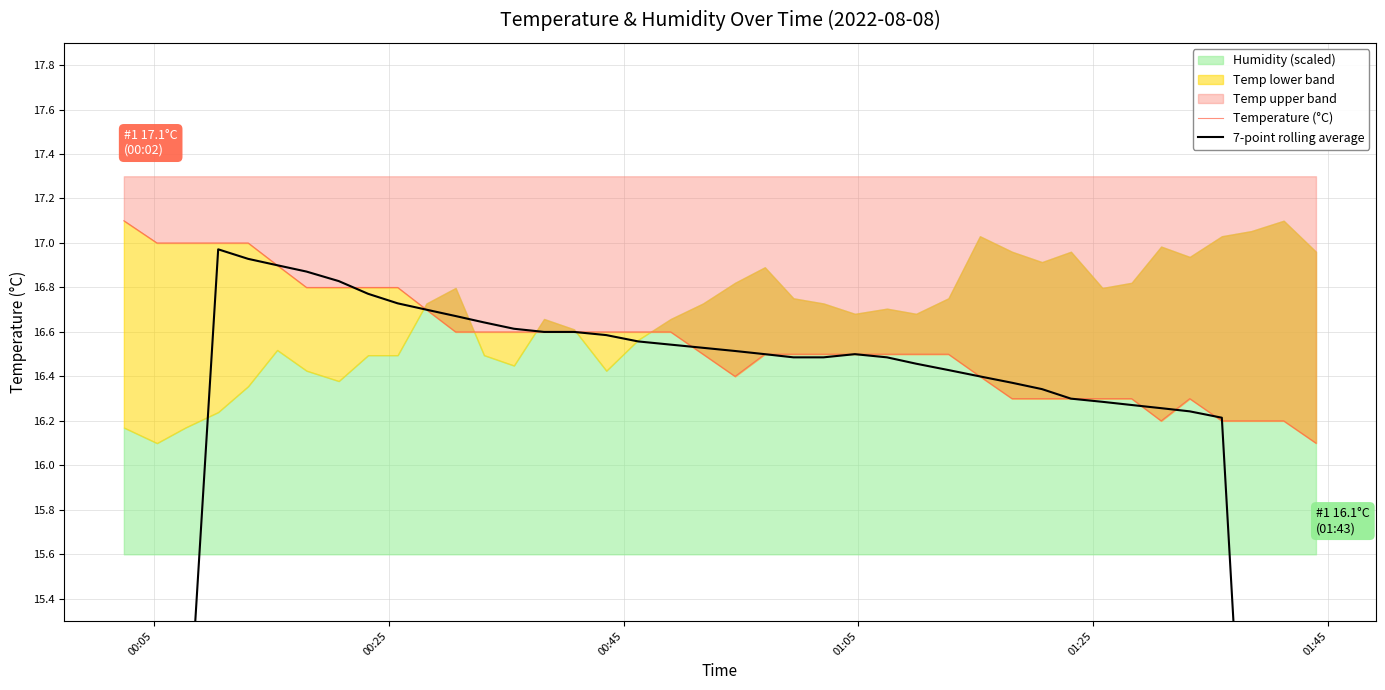

After their last crossing, which series has the higher values: Temperature (°C) or 7-point rolling average?

Temperature (°C)